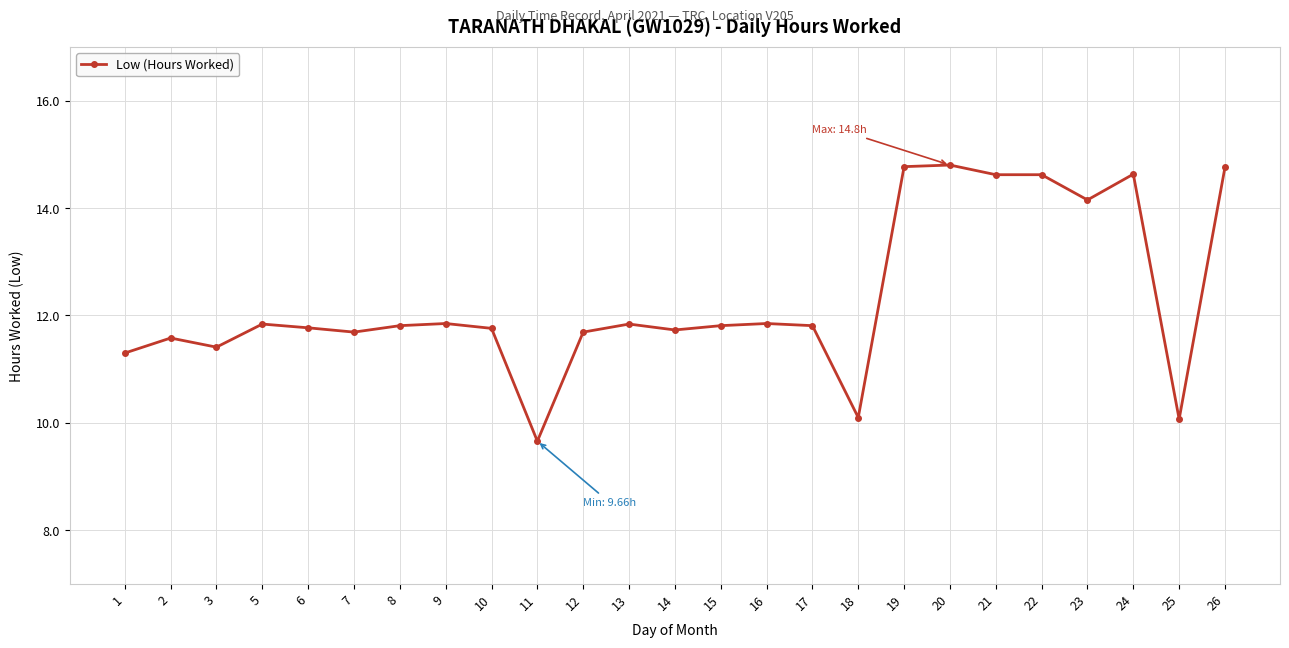

The chart shows a value of 11.3 at 1. True or false?

True